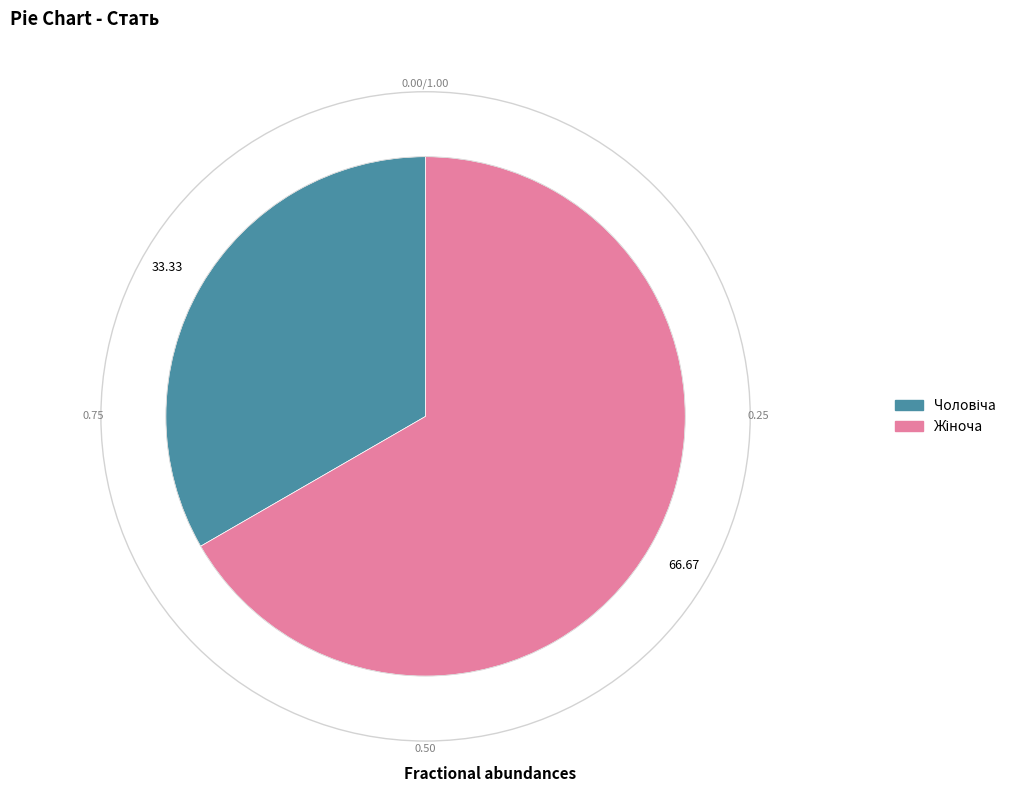

Is there a majority slice in this chart?

Yes